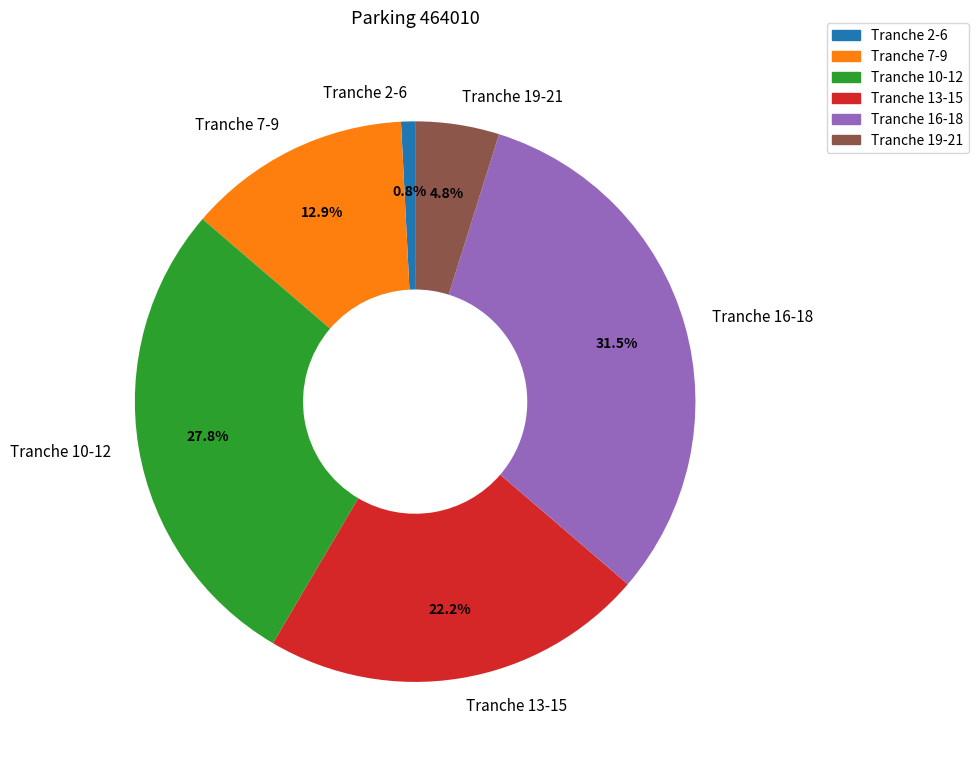

To the nearest percent, what is the difference between the largest and smallest slice percentages?

31%